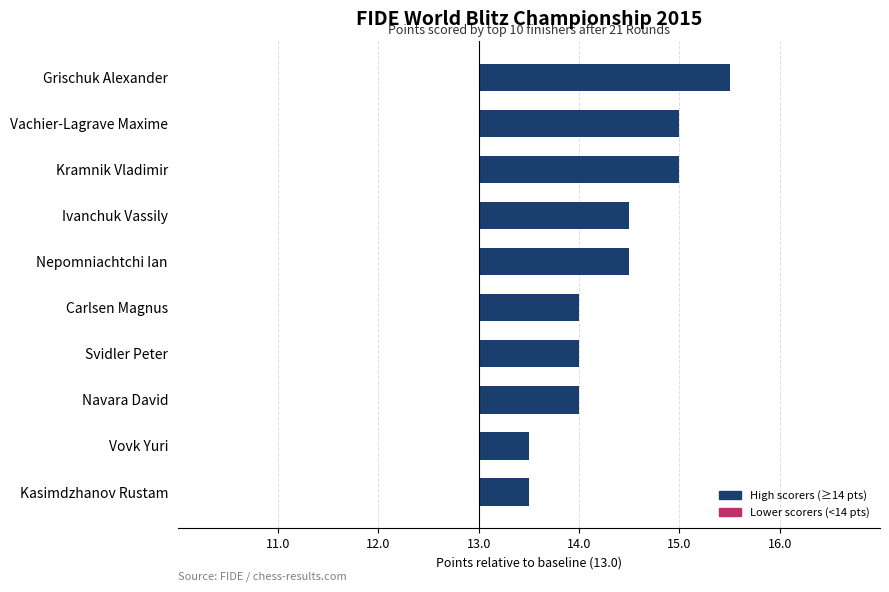

Are the bars horizontal?

Yes